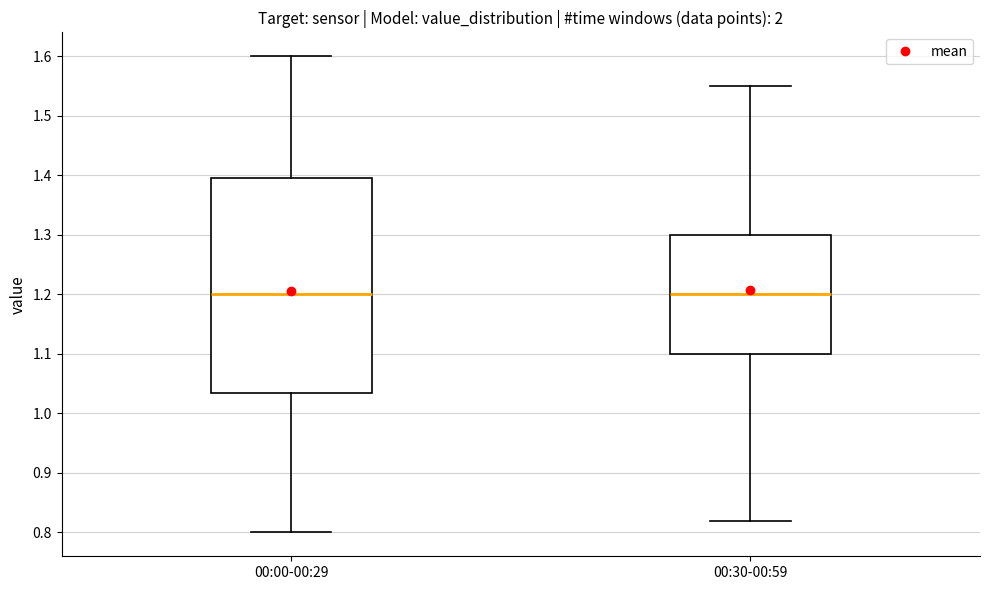

Where is the upper edge of the box for 00:30-00:59 on the y-axis? The values are not printed on the chart, so give them approximately, as read against the axis.

1.30